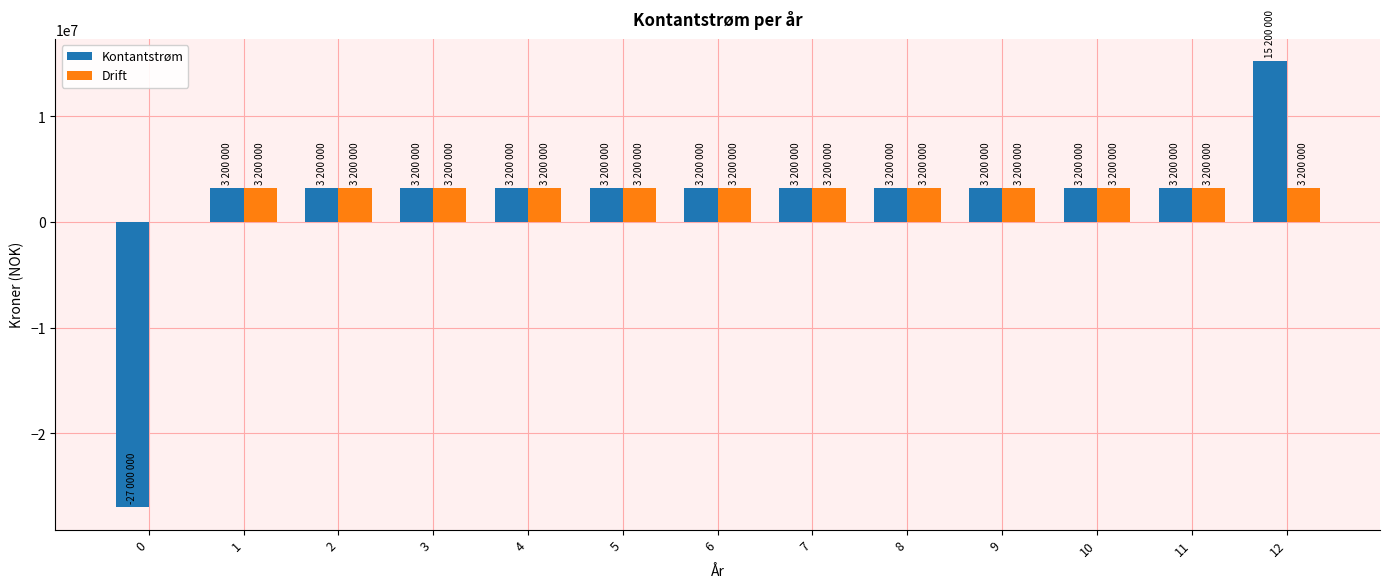

Are the bars horizontal?

No